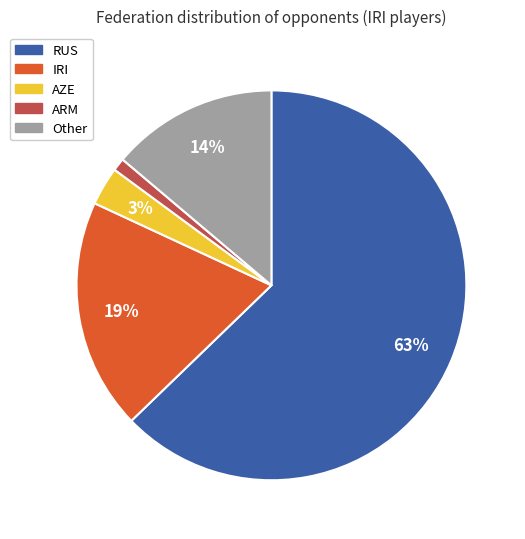

True or false: IRI accounts for 6% of the total.

False